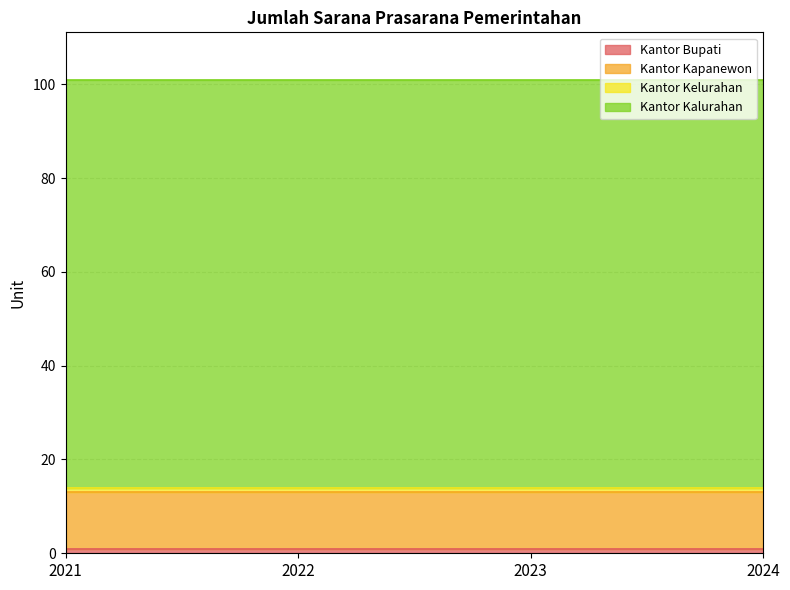

What is the minimum value for Kantor Bupati?

1